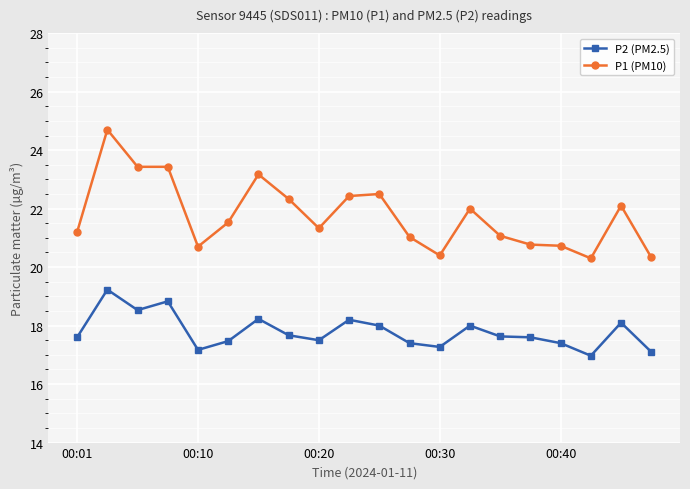

True or false: P2 (PM2.5) and P1 (PM10) intersect in this chart.

False